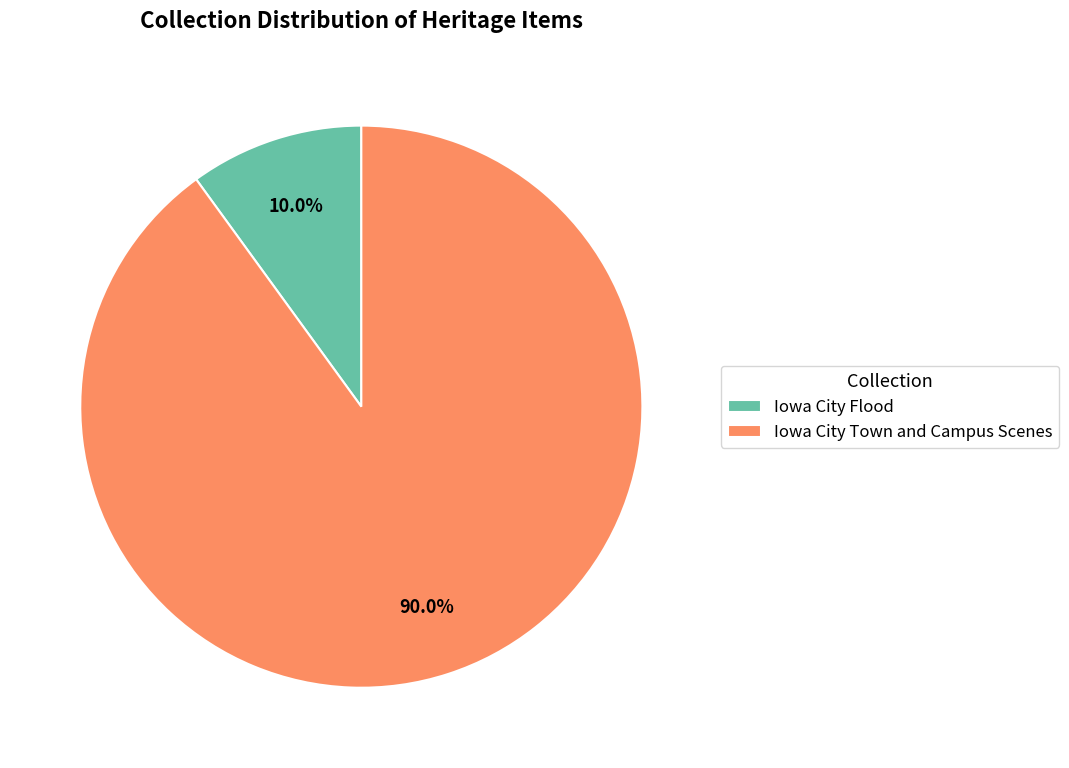

To the nearest percent, what percentage of the pie is Iowa City Town and Campus Scenes?

90%